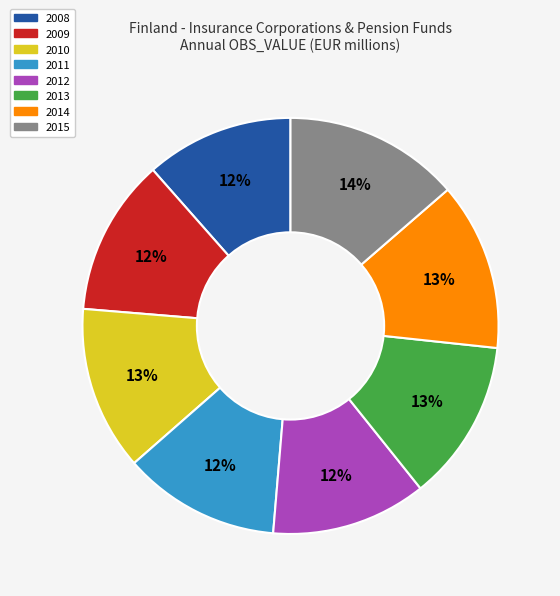

To the nearest percent, what is the difference between the largest and smallest slice percentages?

2%